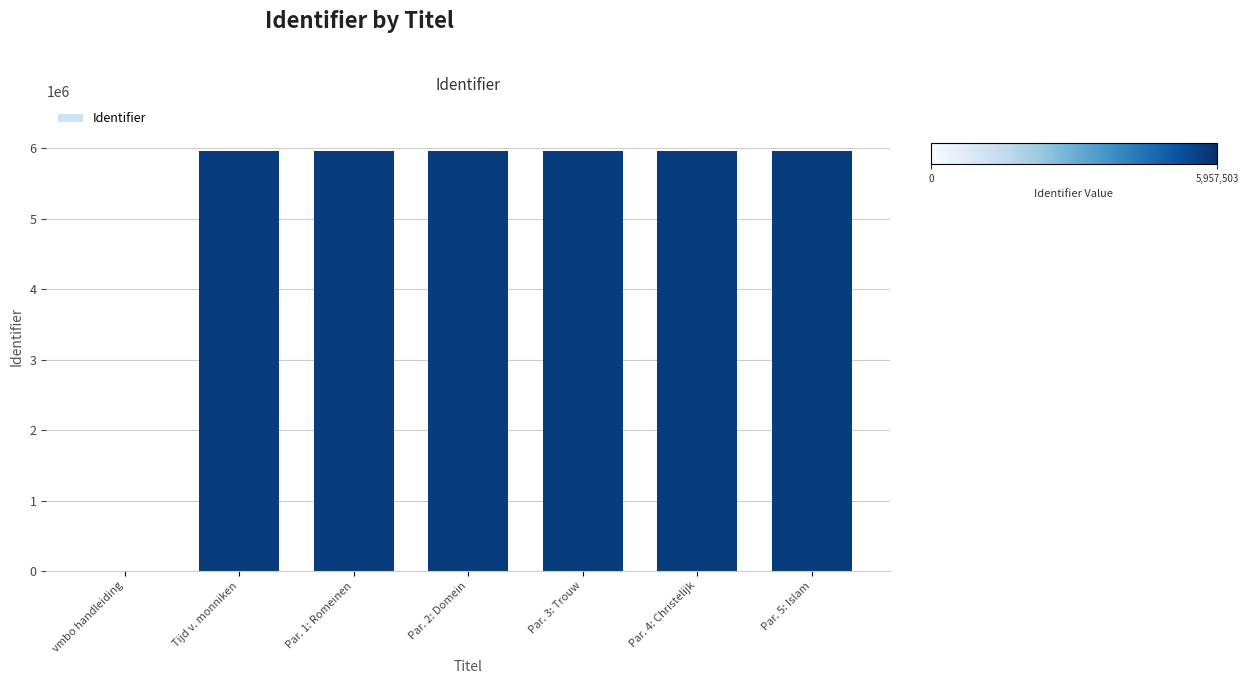

What is the average value?

5106423